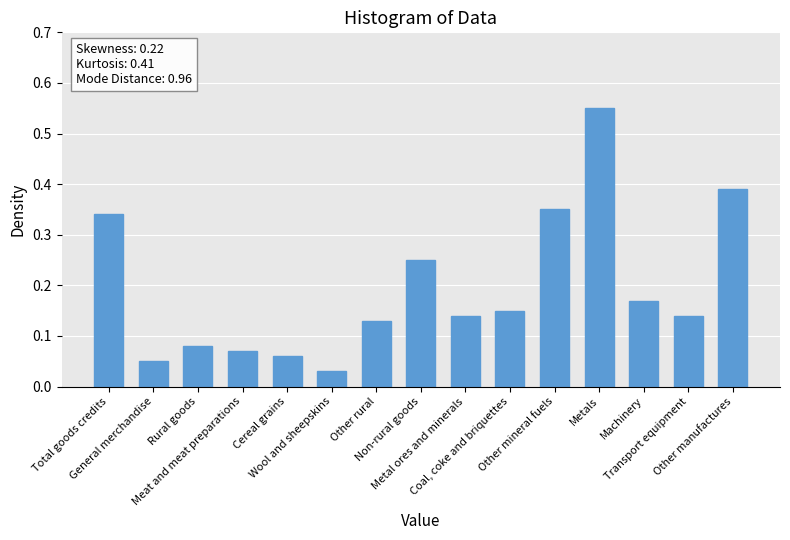

What position from the left is Rural goods?

3